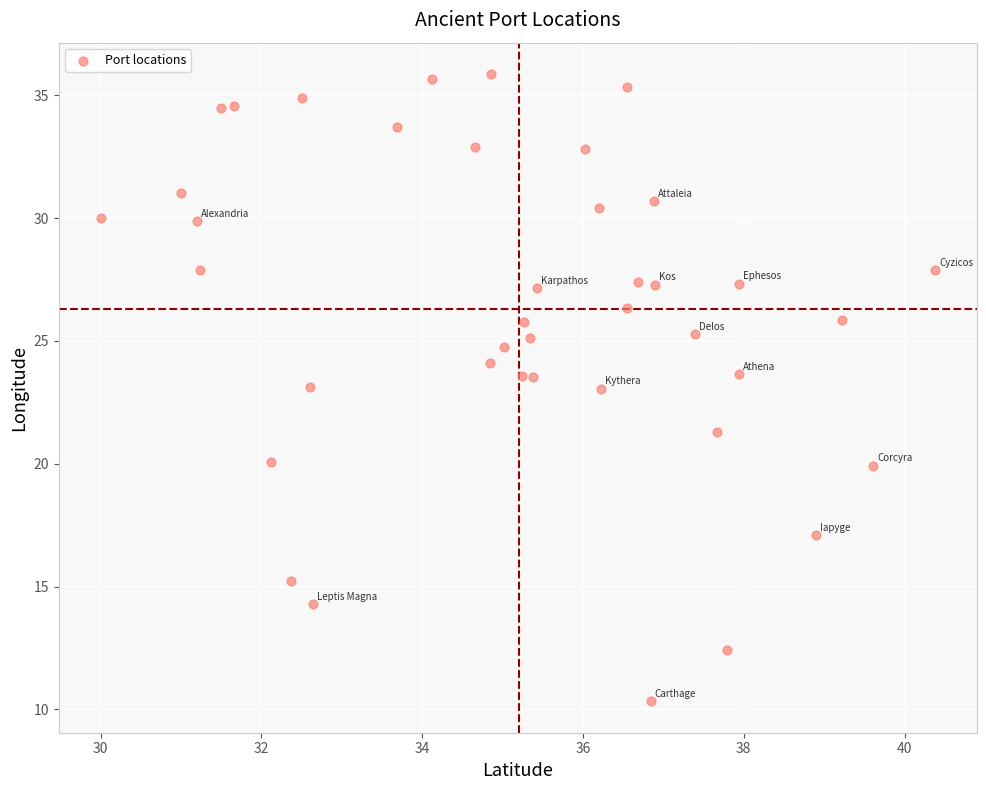

What is the range of Y values (max minus min)?

25.5